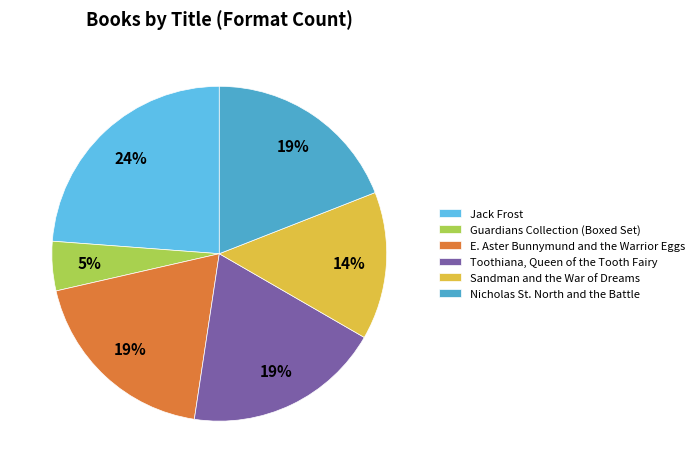

To the nearest percent, what portion does Jack Frost represent?

24%